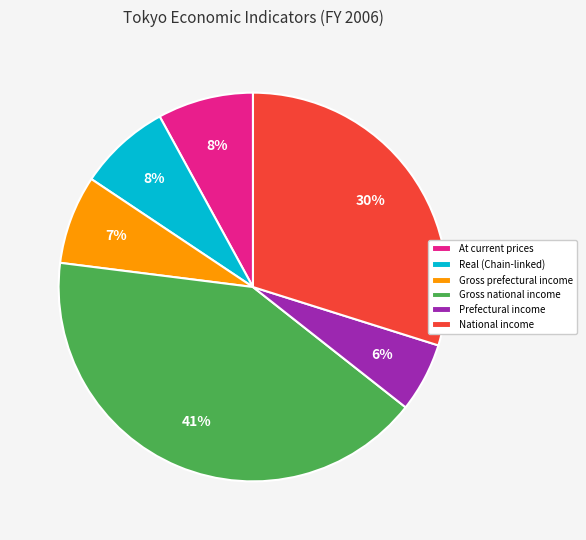

What percentage is the Prefectural income slice, to the nearest percent?

6%